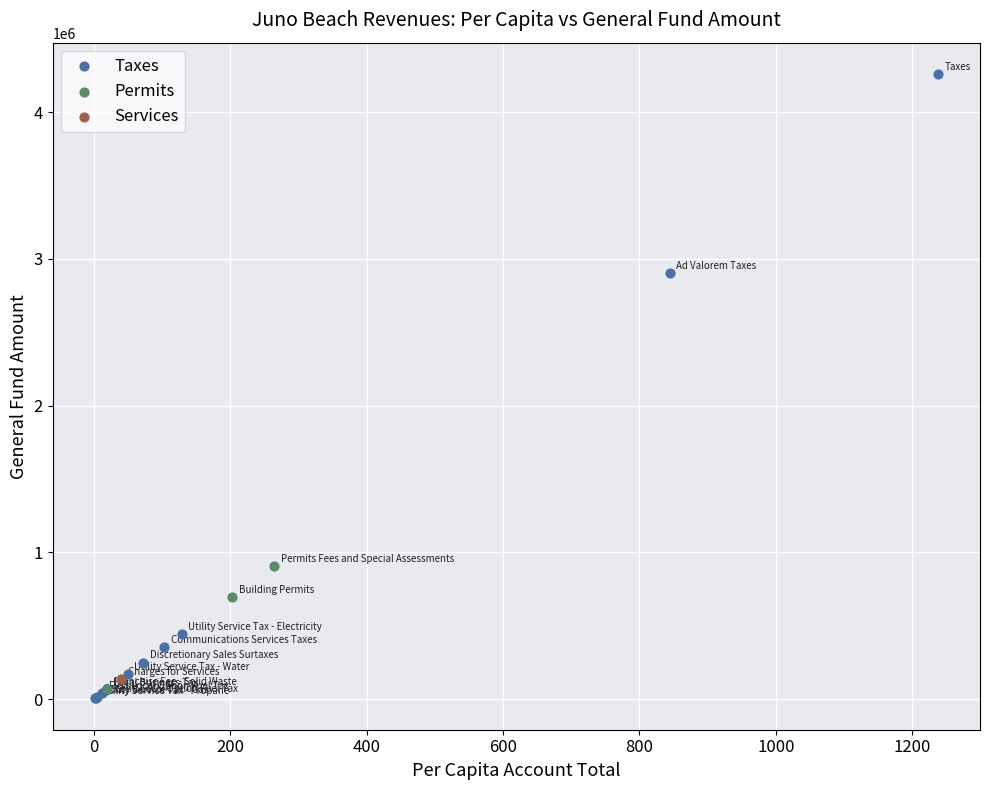

What are all the series names shown in the legend?

Taxes, Permits, Services